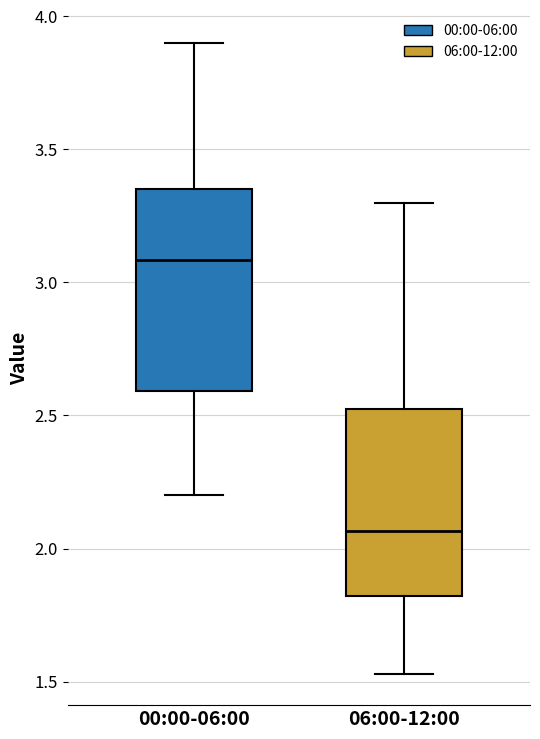

Which box's median line is the highest?

00:00-06:00